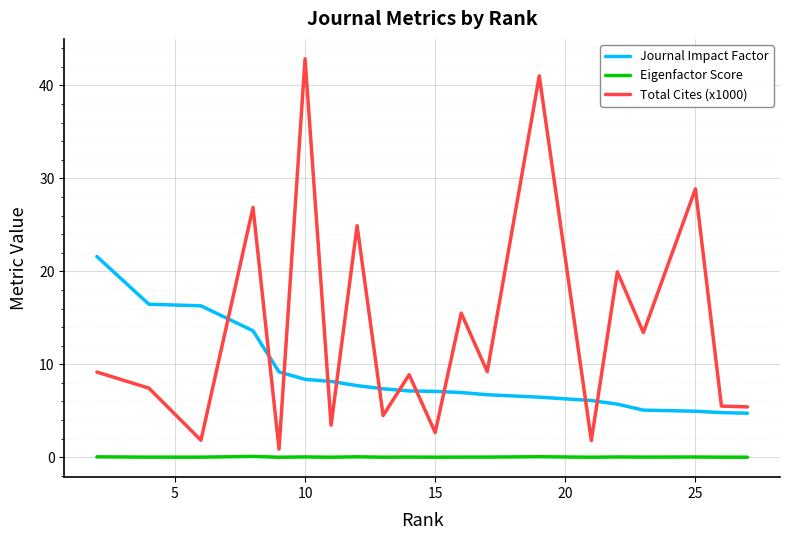

Which series has the widest spread of values?

Total Cites (x1000)